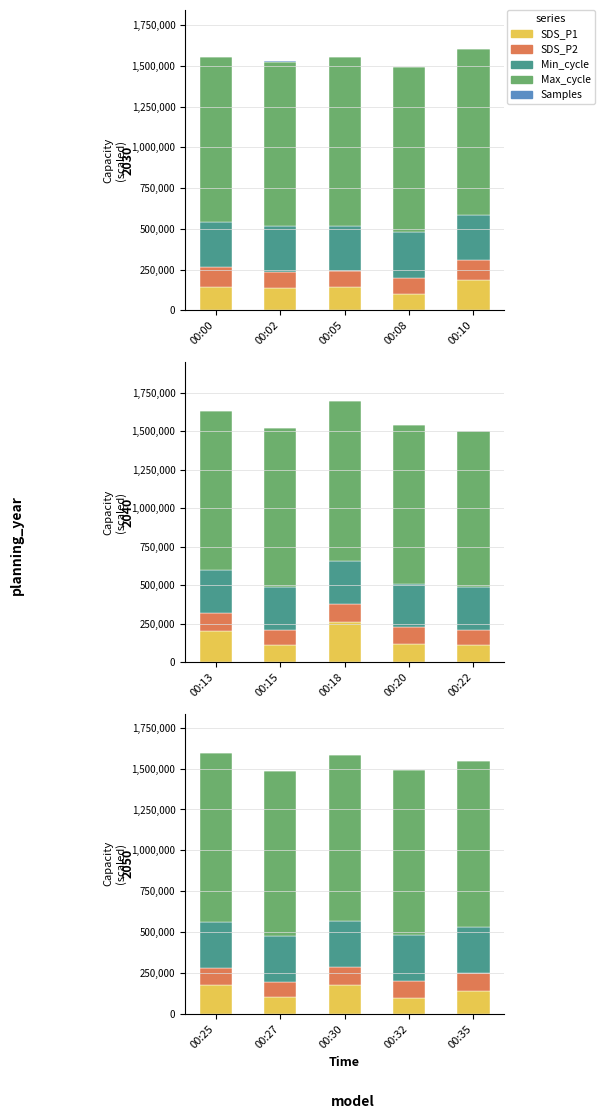

What are all the series names shown in the legend?

SDS_P1, SDS_P2, Min_cycle, Max_cycle, Samples